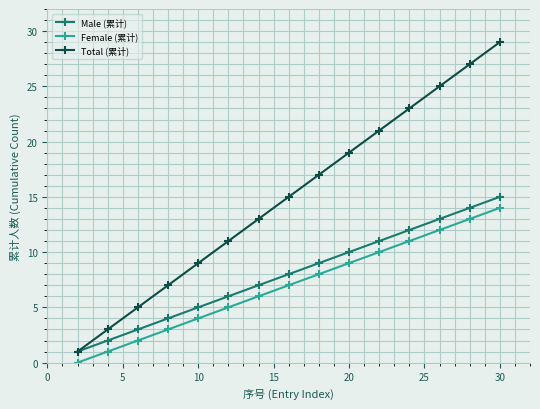

Which series has the largest range (max minus min)?

Total (累计)